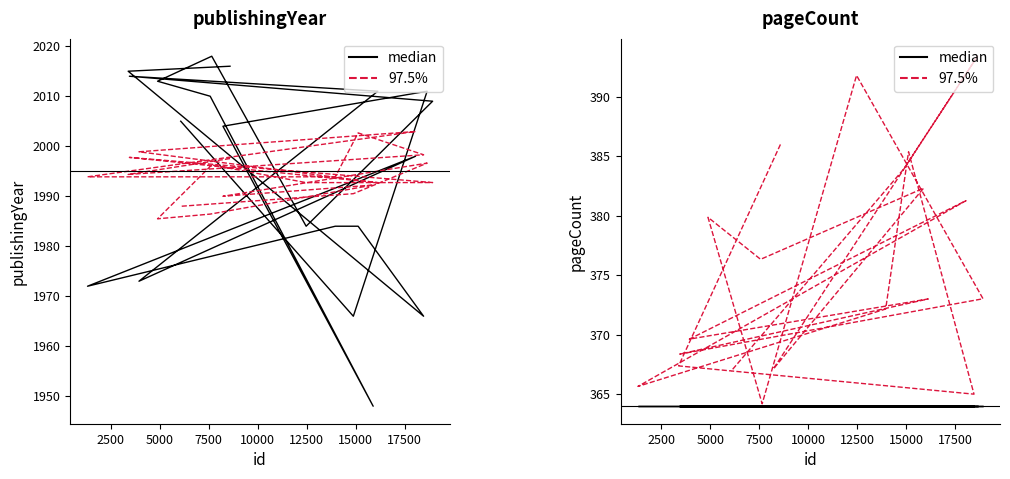

True or false: pageCount (scaled) and pageCount intersect in this chart.

False